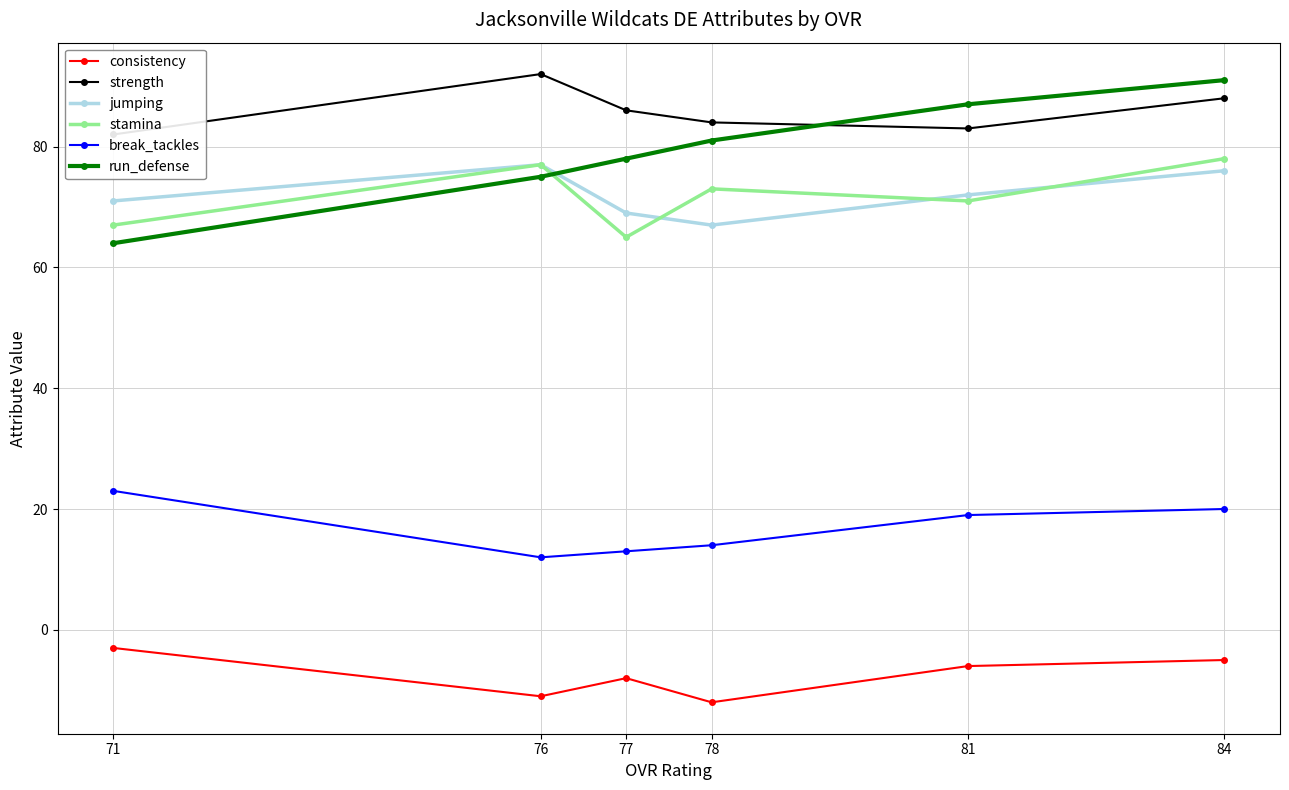

The value of strength at 78 is 121. True or false?

False